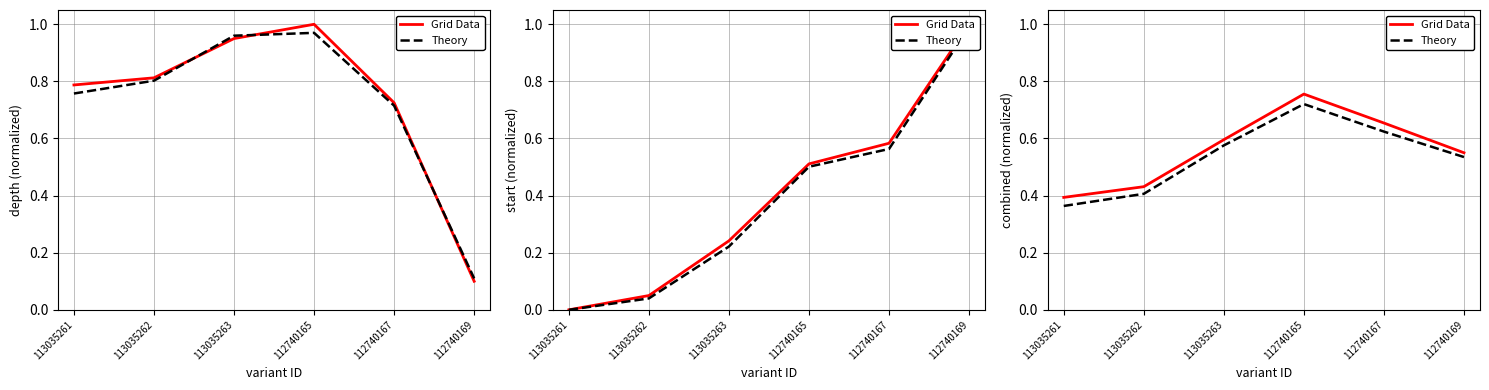

What position from the right is 112740169?

1